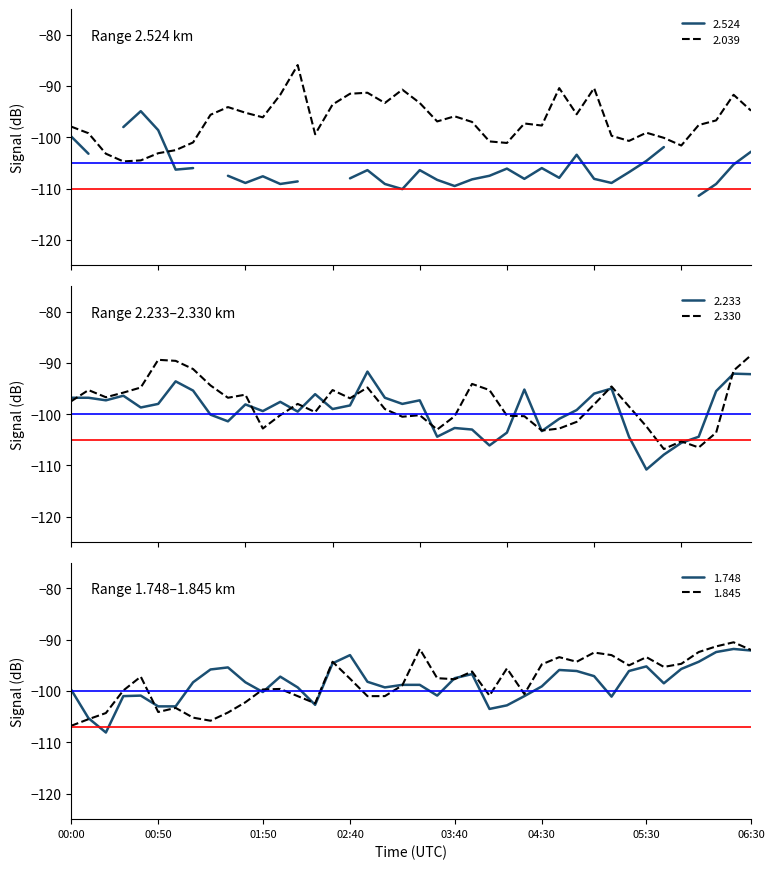

At which category does 2.039 reach its first local peak?

2011/01/25 01:30